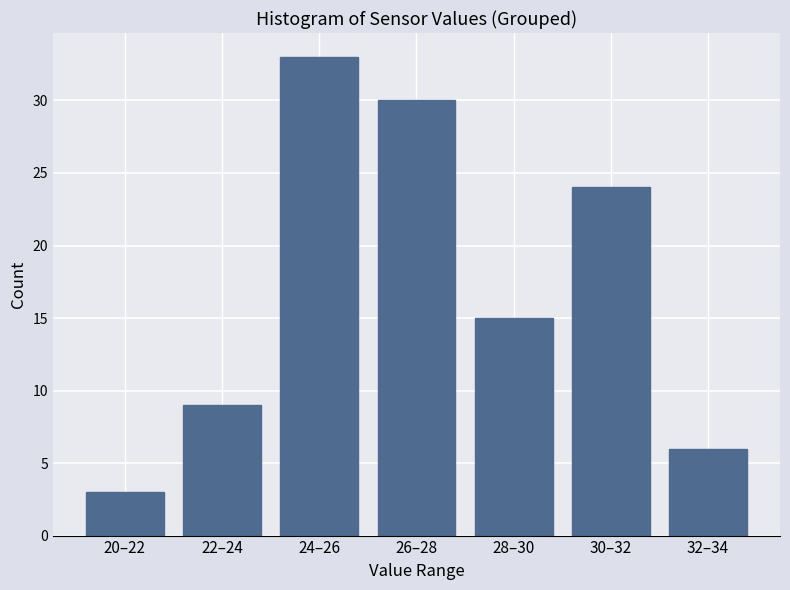

Reading left to right, what are all the values shown in this chart?

3	9	33	30	15	24	6